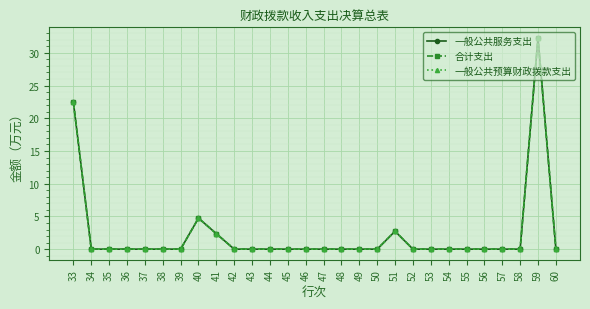

Is this an area chart (filled region under the line)?

No